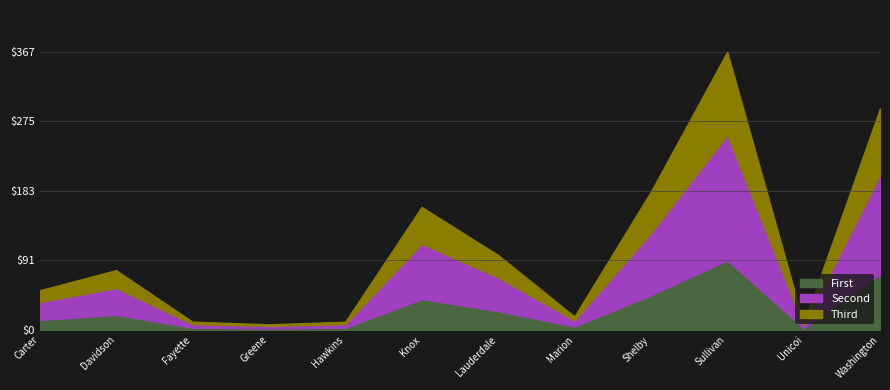

The value of First at Lauderdale is 39.7. True or false?

False